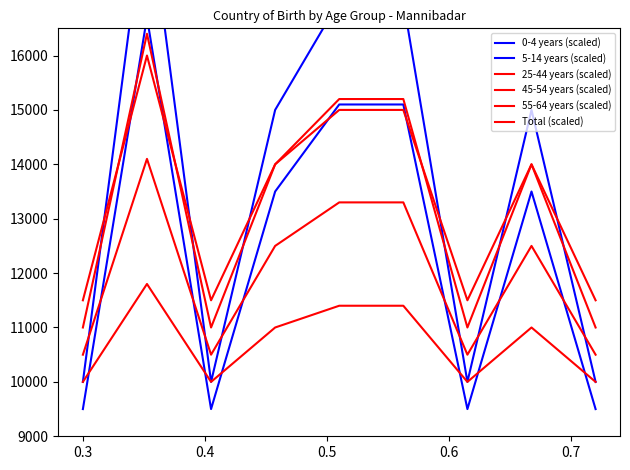

How many times do 45-54 years (scaled) and 5-14 years (scaled) cross each other?

6